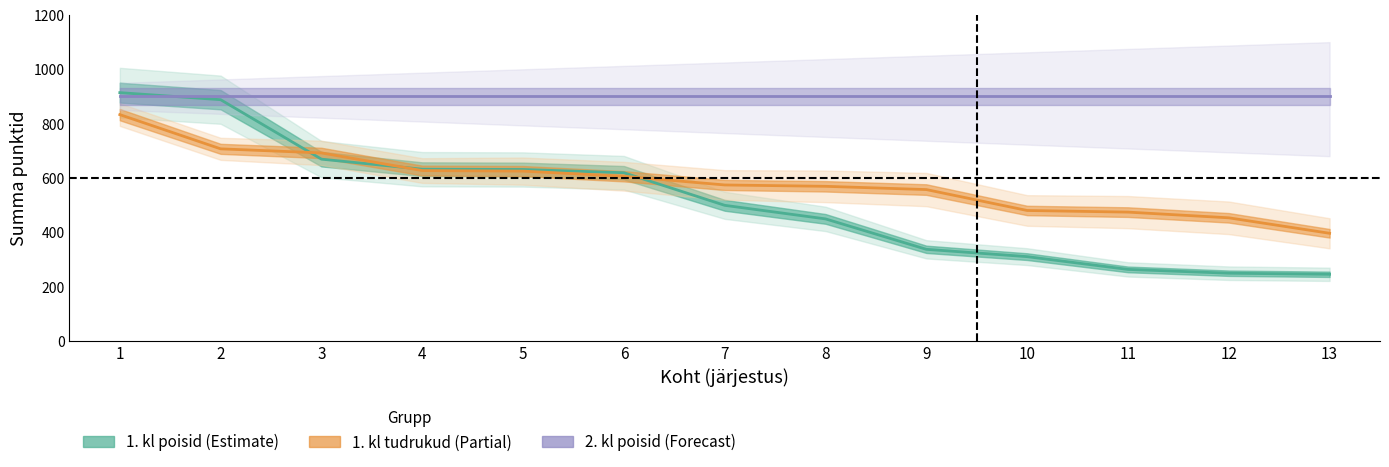

Where does the 1. kl poisid (Summa) series first go above 499?

1